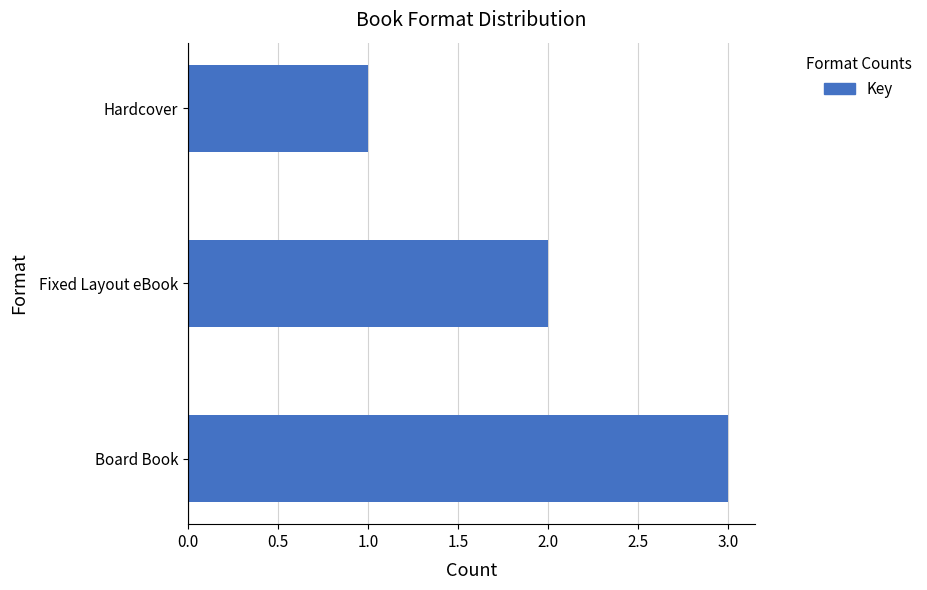

Reading bottom to top, transcribe all the data shown in this chart.

3	2	1